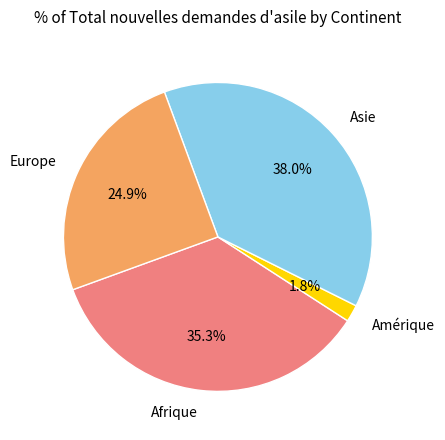

Rank the categories by value from highest to lowest.

Asie, Afrique, Europe, Amérique